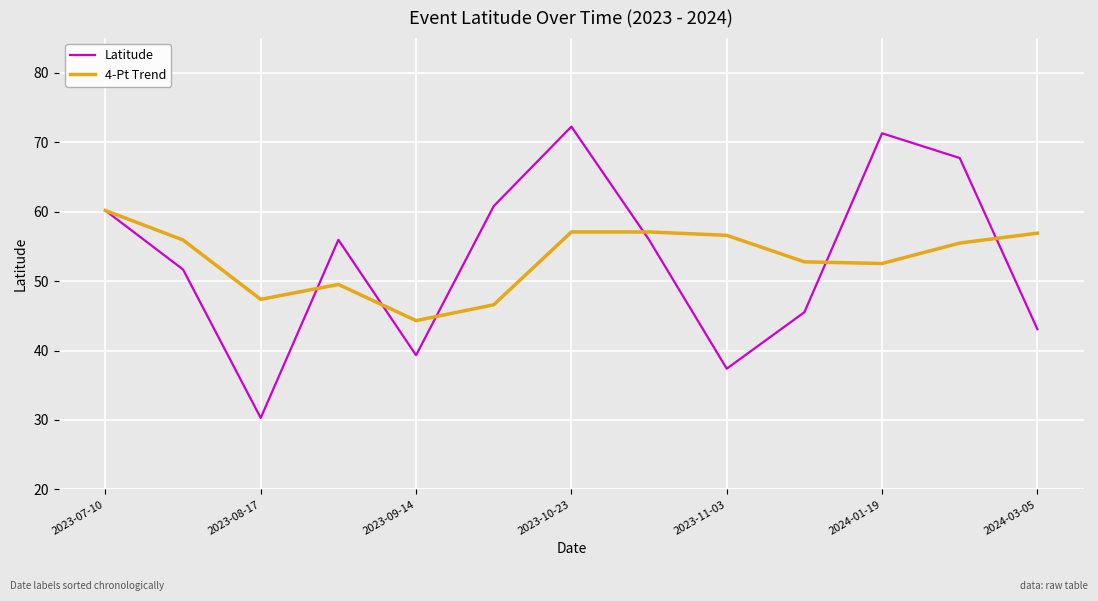

In Latitude, how many points are lower than both neighbors (excluding endpoints)?

3